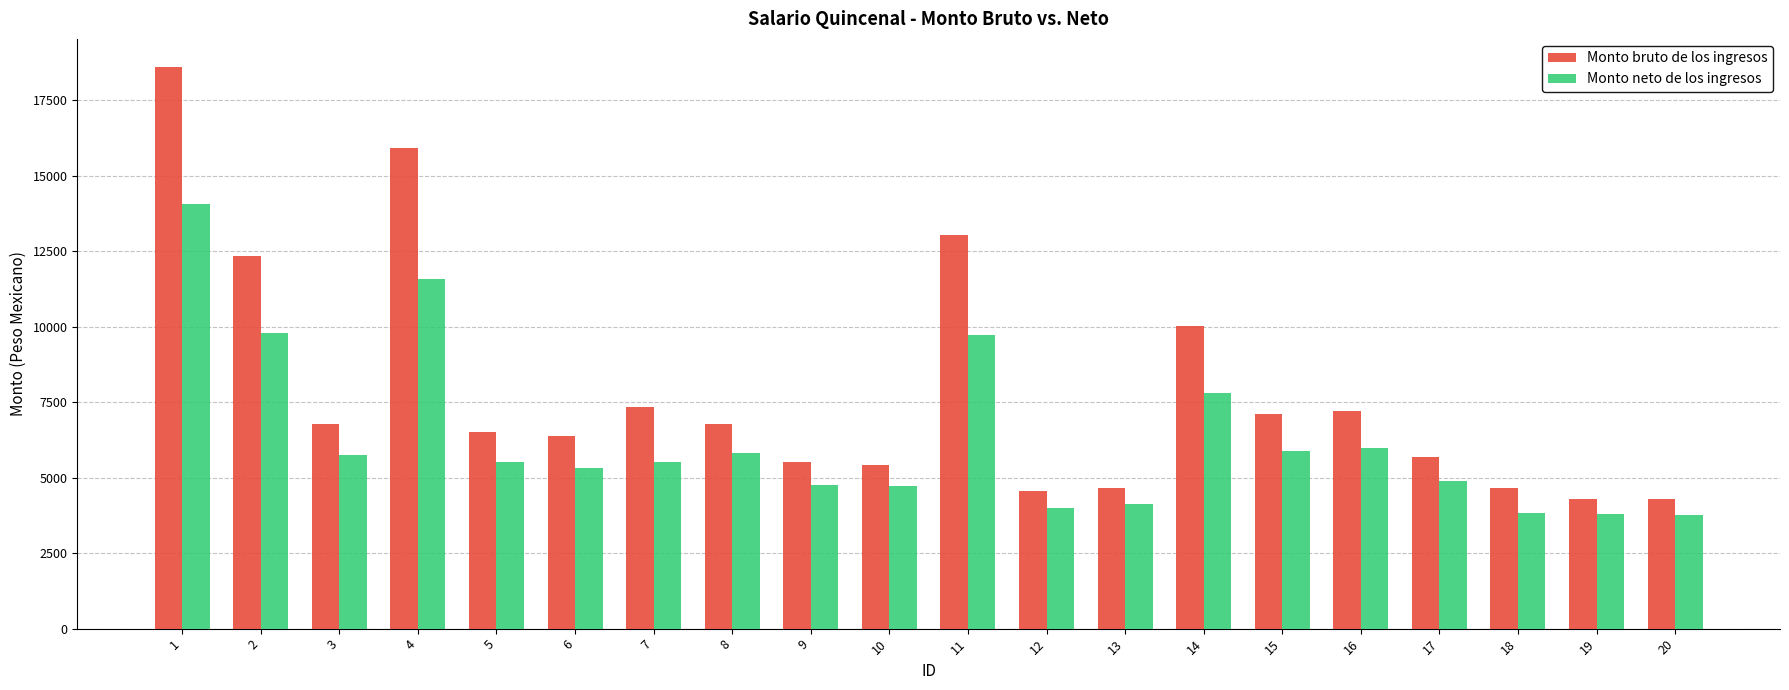

Rank the series by their average value, from lowest to highest.

Monto neto de los ingresos, Monto bruto de los ingresos